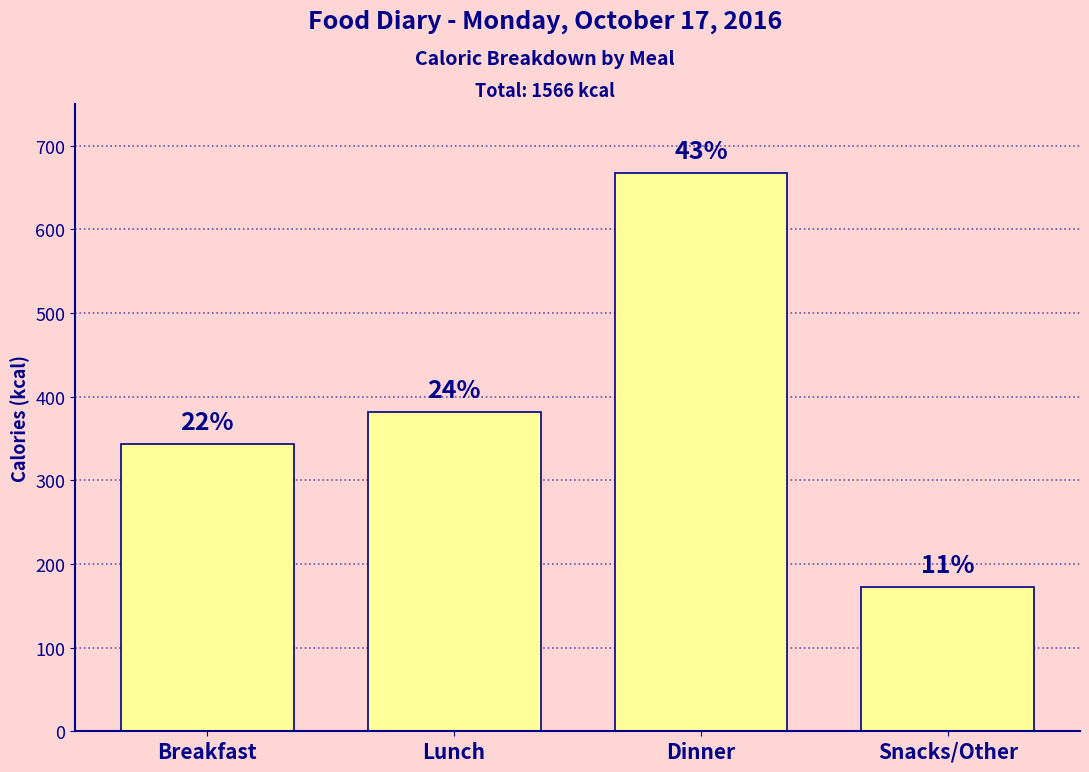

The value at Lunch is 382. True or false?

True